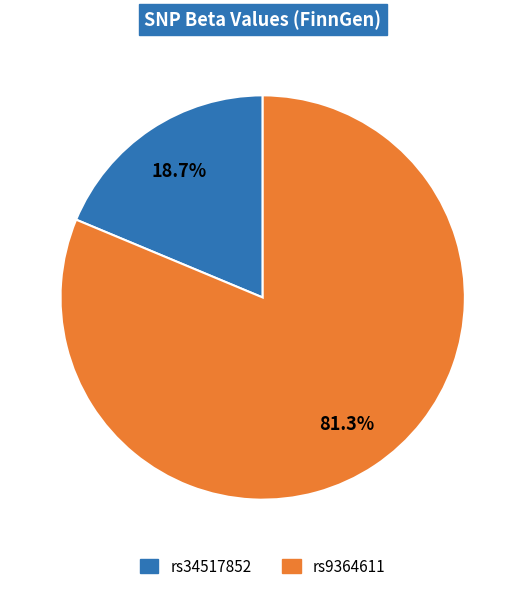

Which slice represents more than half of the pie?

rs9364611